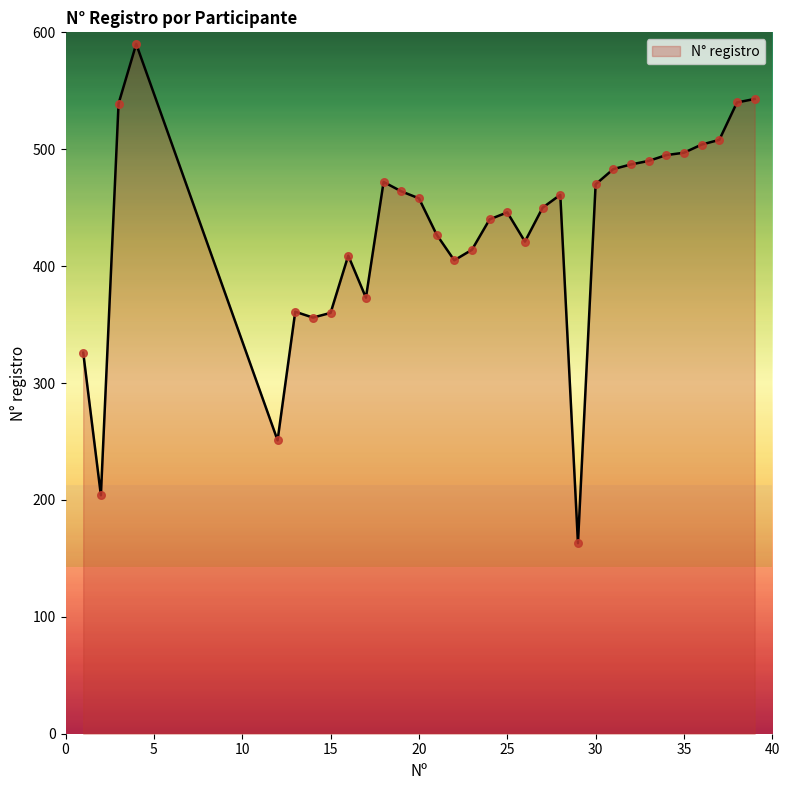

What is the difference between the maximum and minimum values?

427